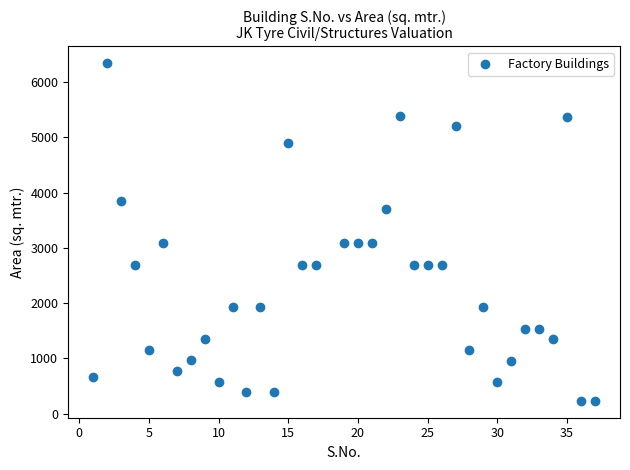

What is the range of Y values (max minus min)?

6106.8